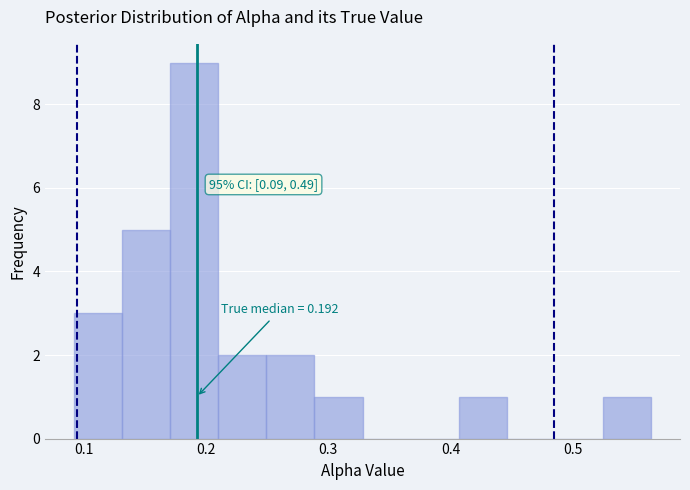

Read against the x-axis, roughly where is the centre of the tallest bar?

0.19